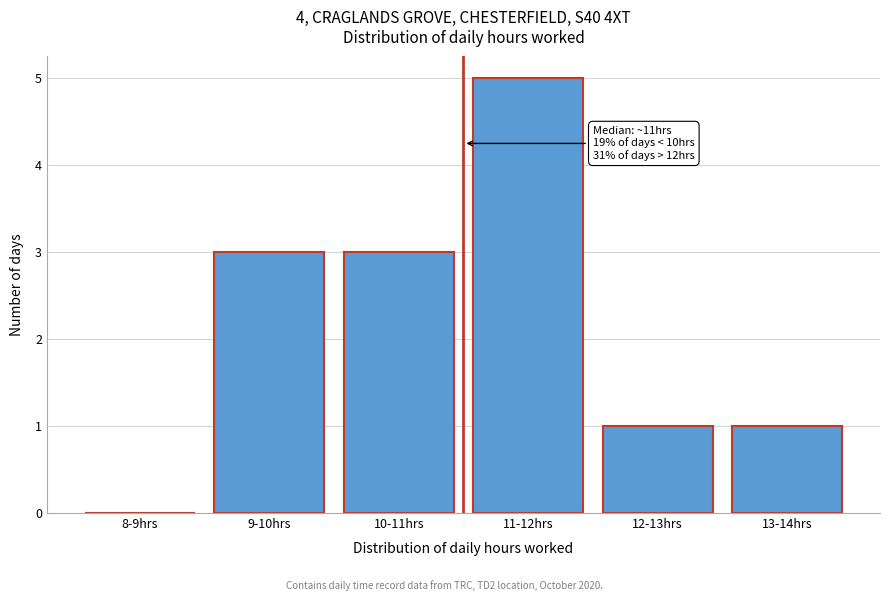

Reading left to right, extract all data points from this chart.

8-9hrs=0	9-10hrs=3	10-11hrs=3	11-12hrs=5	12-13hrs=1	13-14hrs=1